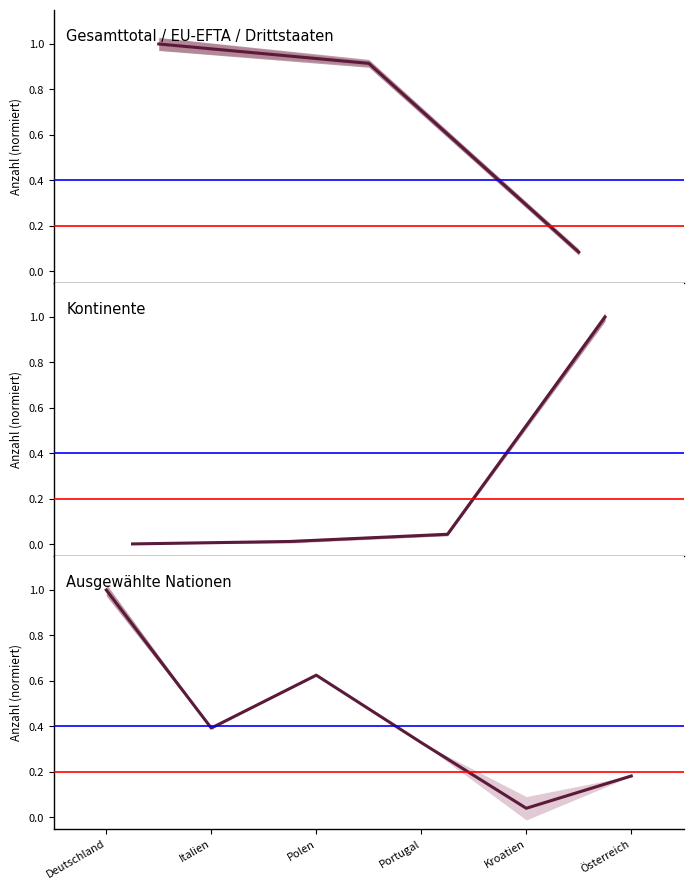

What is the approximate value at Deutschland?

1.0